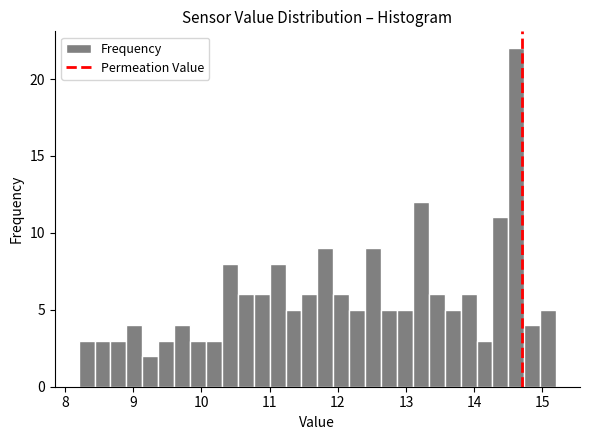

Read against the x-axis, roughly where is the centre of the tallest bar?

14.6